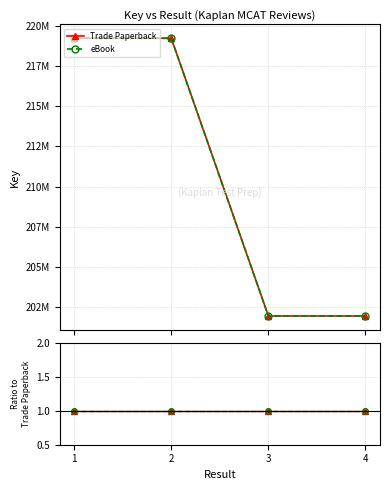

What is the total value across all series at 1?

438455714